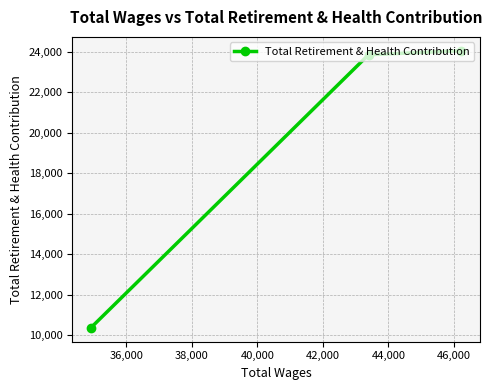

What is the difference between the second highest and minimum values?

13501